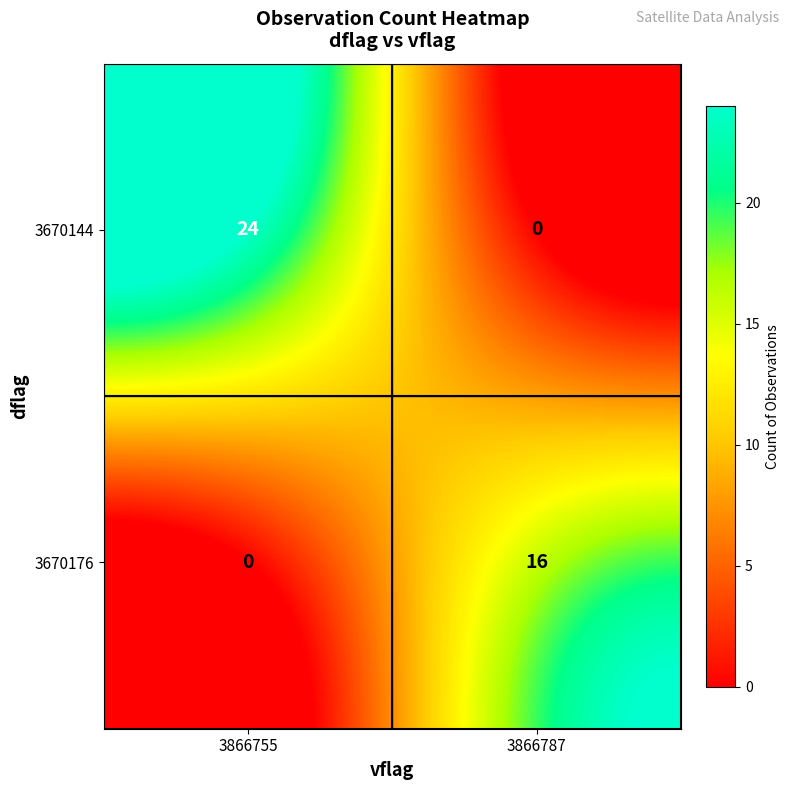

Reading left to right, what are all the values shown in this chart?

3670144: 24	0
3670176: 0	16